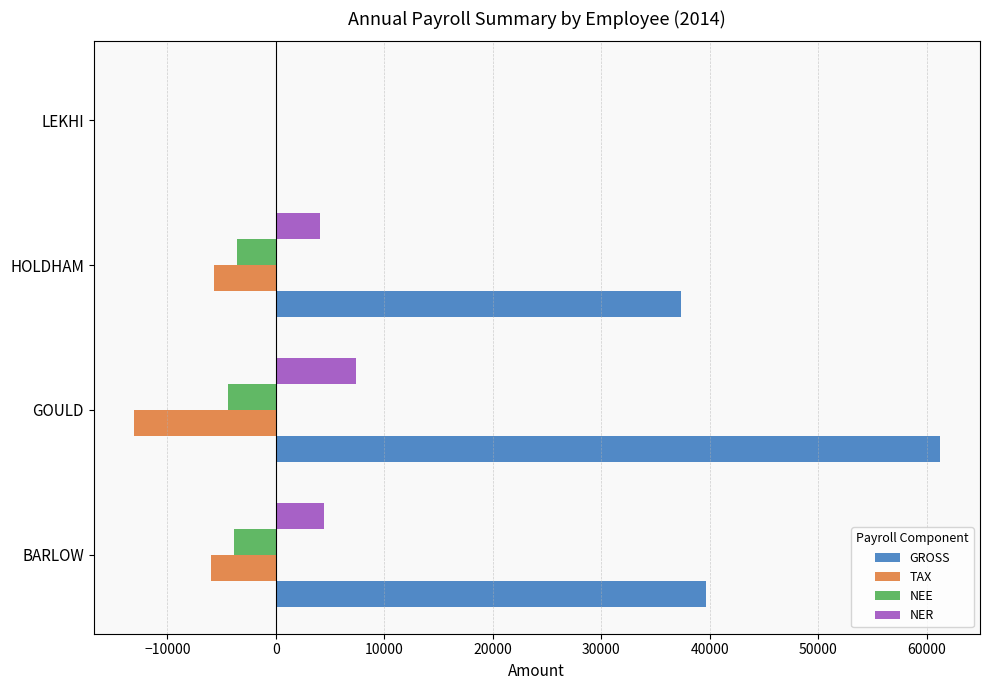

What is the approximate value of NER at GOULD?

7381.2